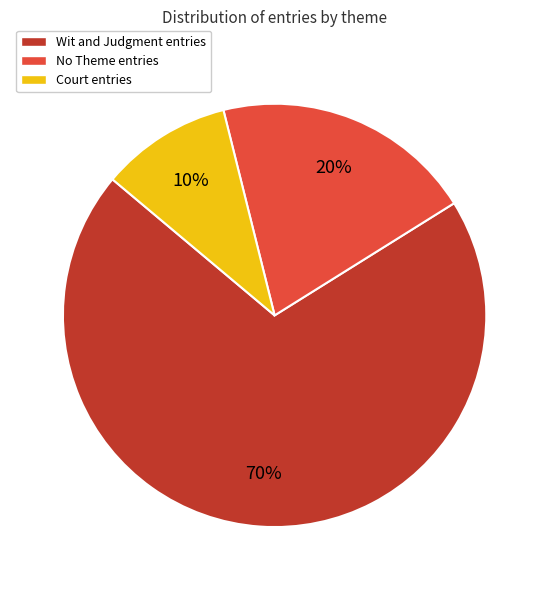

To the nearest percent, what percentage of the pie is Wit and Judgment entries?

70%